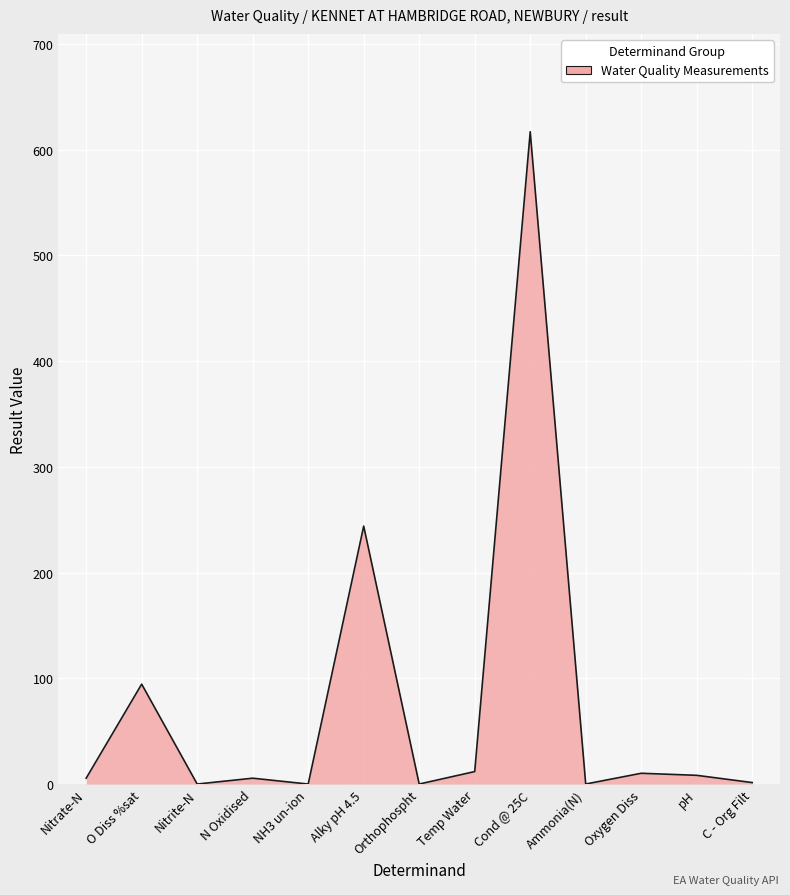

Which has a higher value, Temp Water or O Diss %sat?

O Diss %sat